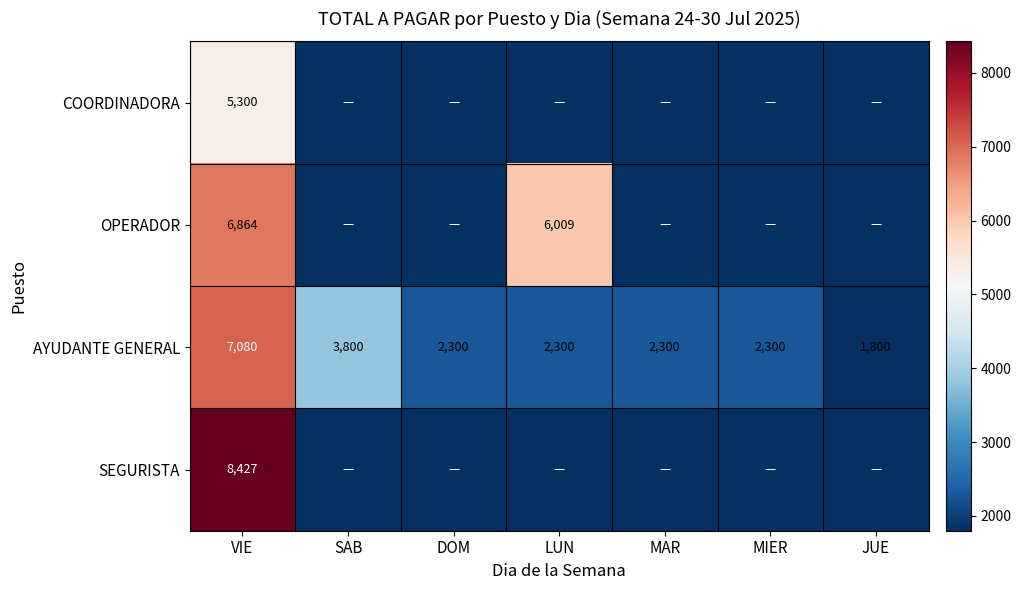

What is the difference between the maximum and minimum values in the AYUDANTE GENERAL series?

5280